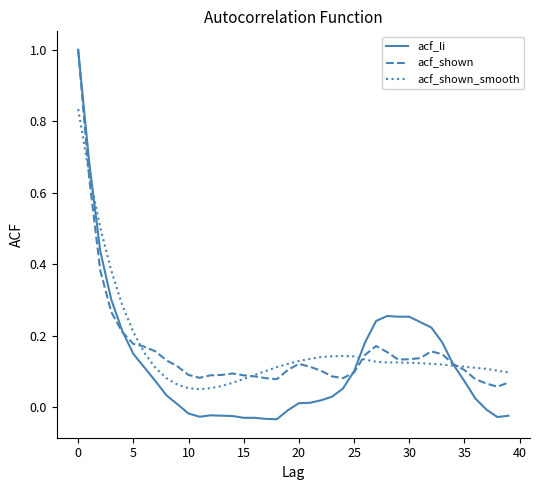

Does the chart display data point markers on the line(s)?

No